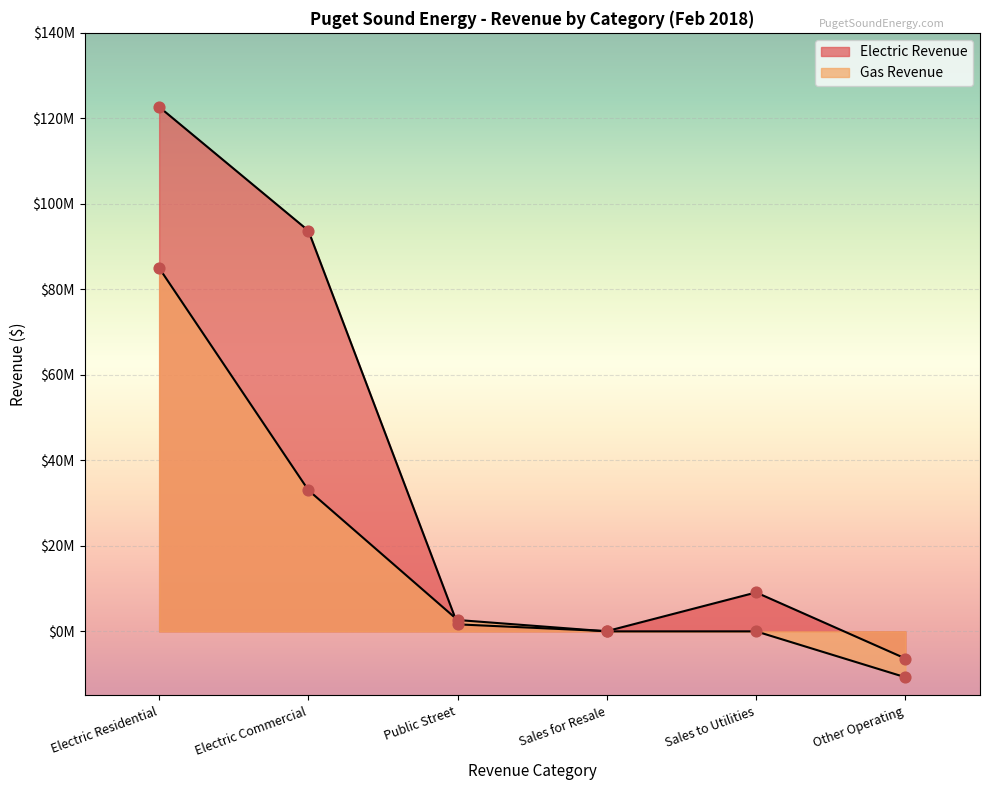

Which series contains the highest Y value?

Electric Revenue